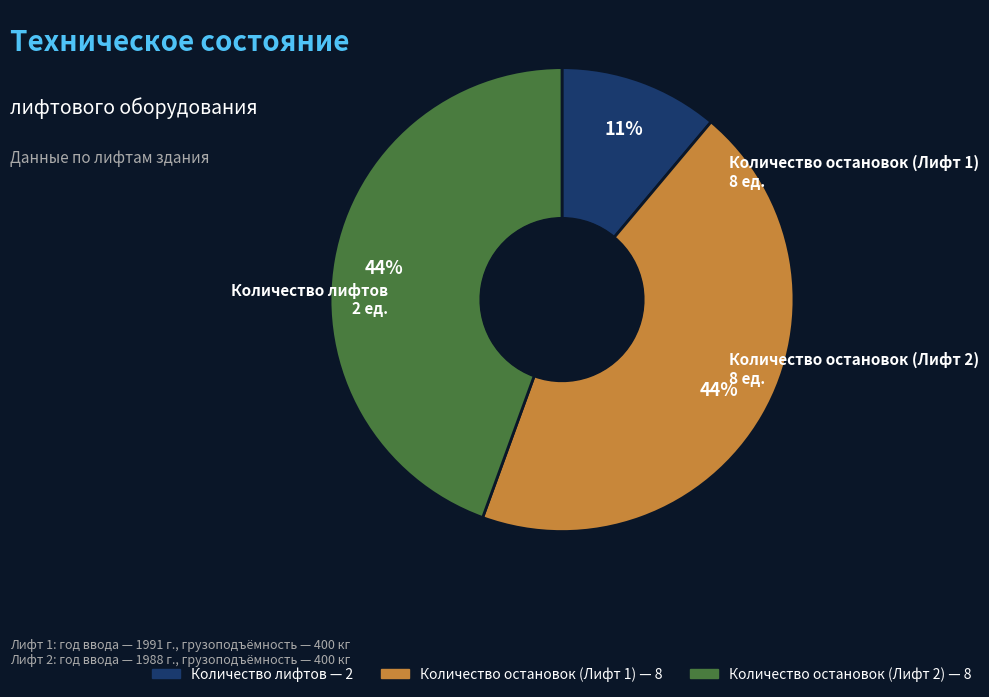

What percentage is the Количество лифтов slice, to the nearest percent?

11%